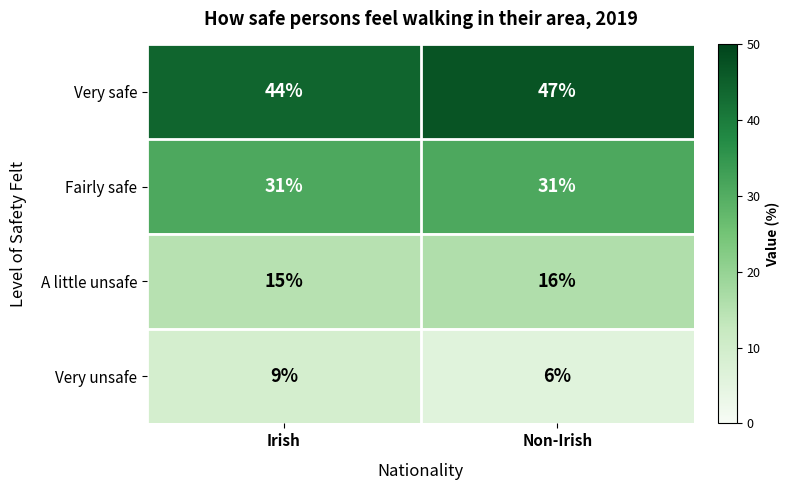

The Very unsafe series shows 12 at Irish. True or false?

False